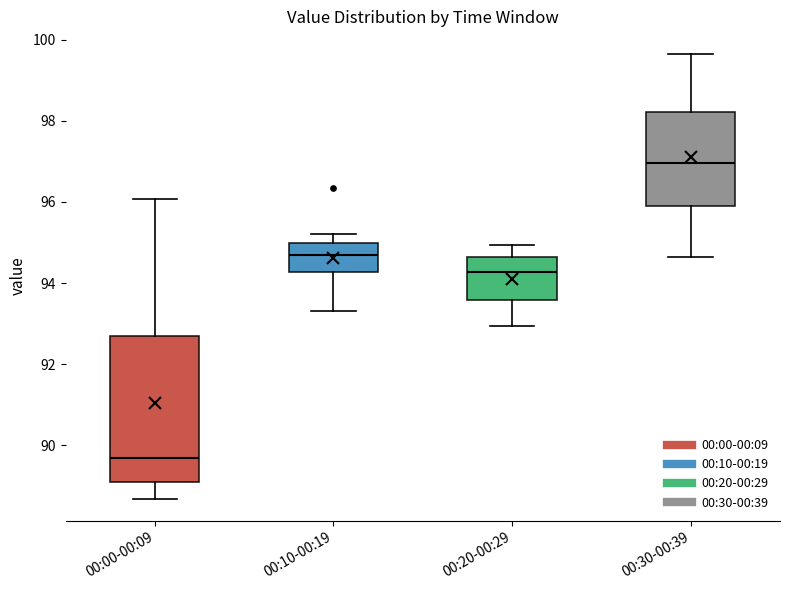

Reading left to right, read every box against the y-axis: the position of its median line, the range the box covers, and the ends of its whiskers. The values are not printed on the chart, so give them approximately, as read against the axis.

00:00-00:09: median 89.6, box 89.0 to 92.6, whiskers 88.6 to 96.0
00:10-00:19: median 94.6, box 94.2 to 95.0, whiskers 93.4 to 95.2
00:20-00:29: median 94.2, box 93.6 to 94.6, whiskers 93.0 to 95.0
00:30-00:39: median 97.0, box 96.0 to 98.2, whiskers 94.6 to 99.6